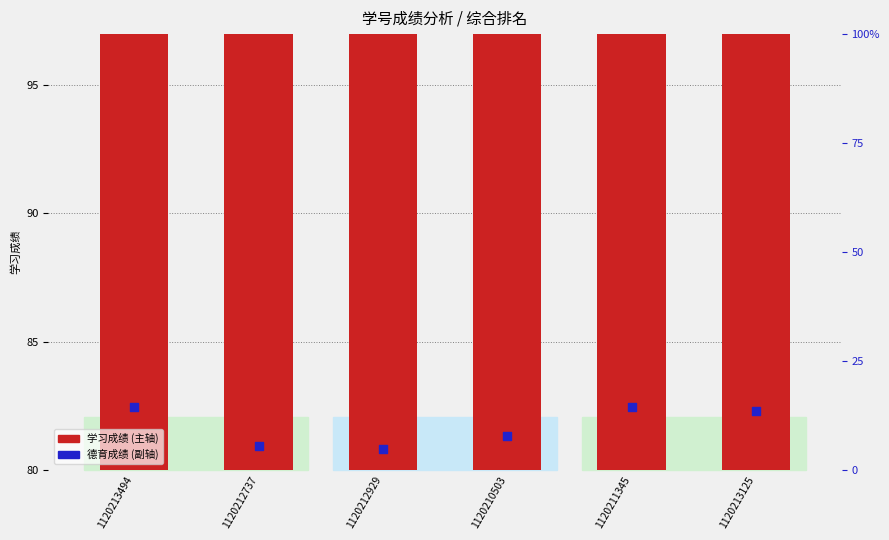

Which series has the largest total across all categories?

学习成绩